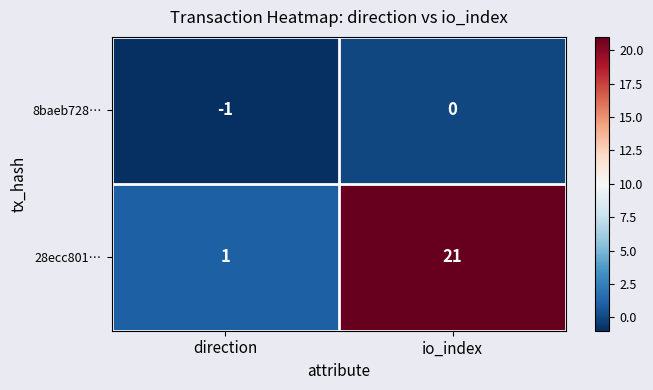

What is the sum of the 28ecc801… values at io_index and direction?

22